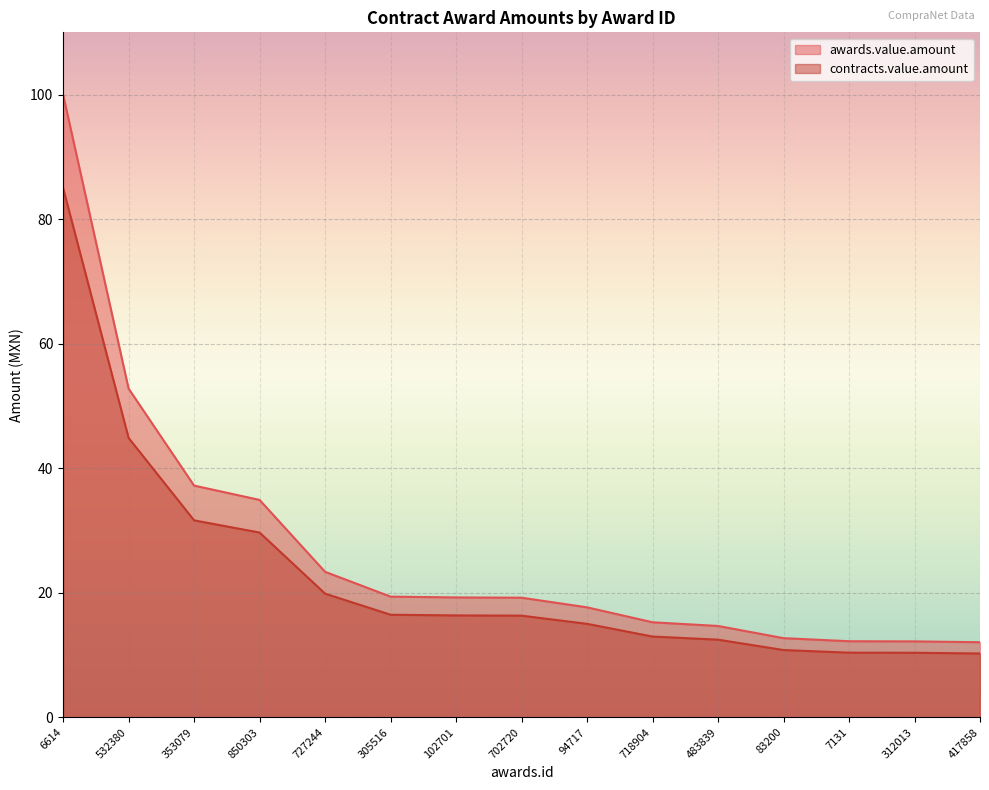

Between 305516 and 417858, which series saw the biggest shift?

awards.value.amount